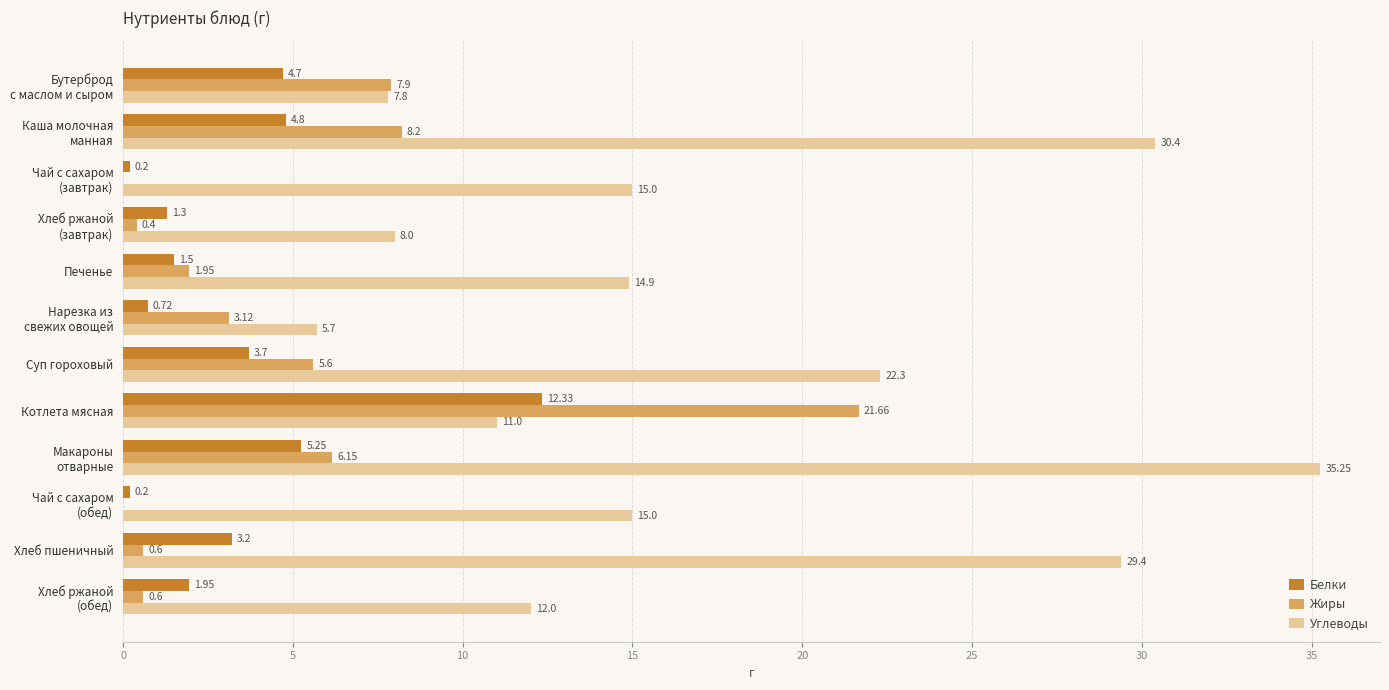

Where is Углеводы nearest to the value 20?

Суп гороховый